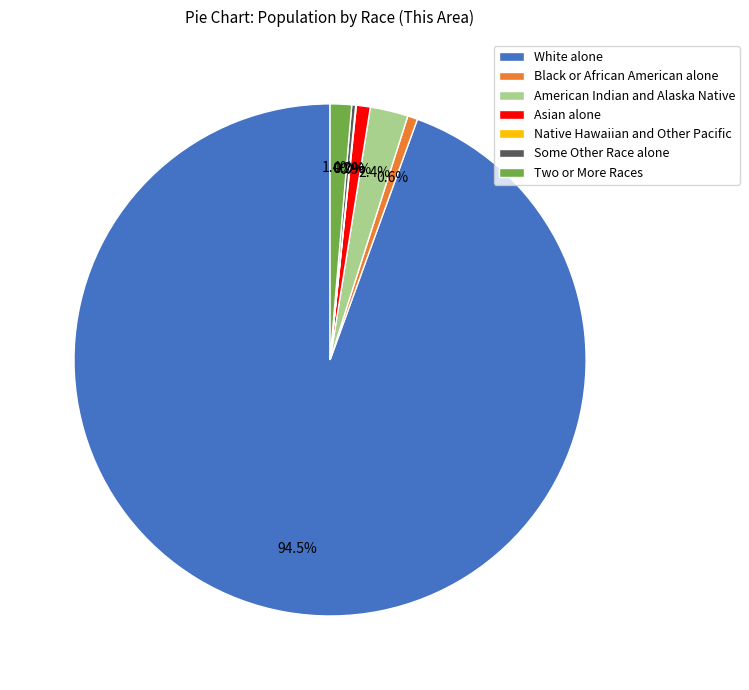

True or false: American Indian and Alaska Native accounts for 13% of the total.

False